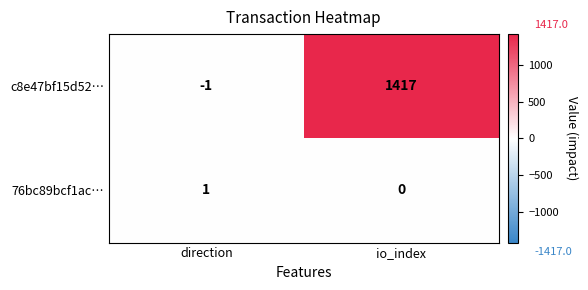

What is the difference between the maximum and minimum values in the c8e47bf15d52… series?

1418